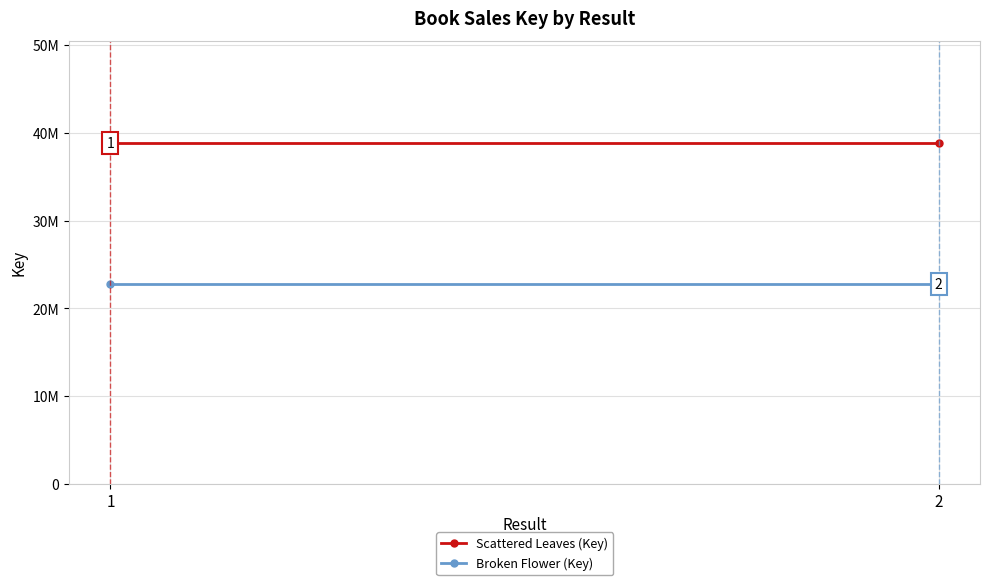

Is the value of Broken Flower (Key) at 2 greater than the value of Scattered Leaves (Key) at 1?

No